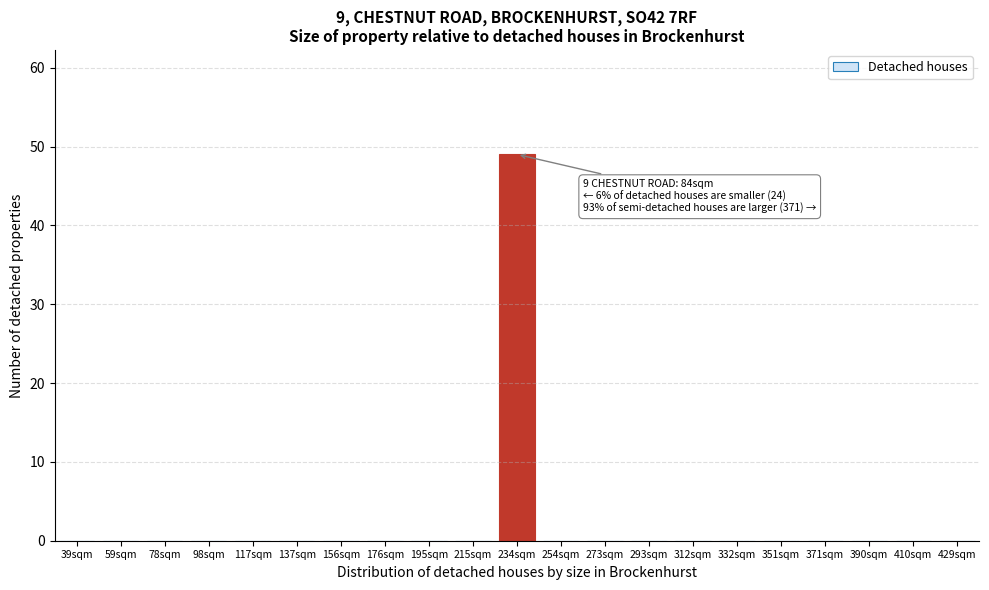

Reading left to right, list all the values displayed in this chart.

39sqm=0	59sqm=0	78sqm=0	98sqm=0	117sqm=0	137sqm=0	156sqm=0	176sqm=0	195sqm=0	215sqm=0	234sqm=49	254sqm=0	273sqm=0	293sqm=0	312sqm=0	332sqm=0	351sqm=0	371sqm=0	390sqm=0	410sqm=0	429sqm=0